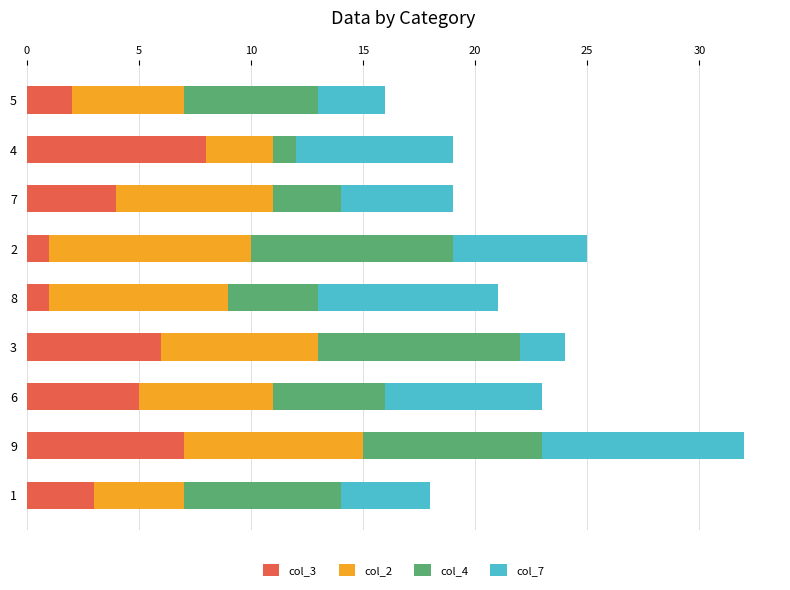

Is it true that col_3 equals 1 at 8?

True